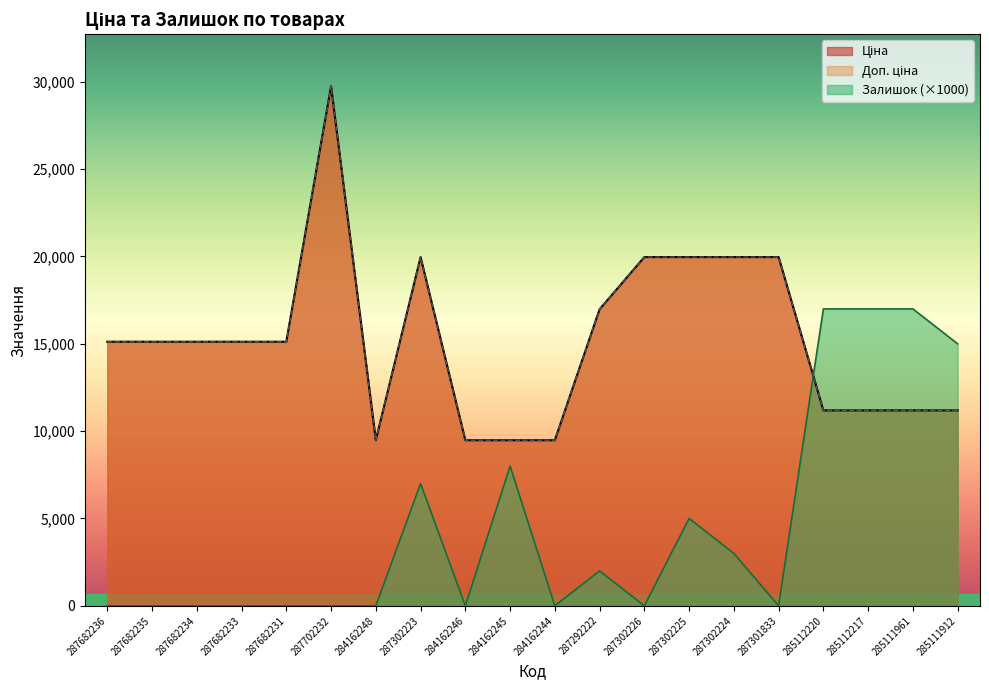

Which has a higher value, 287682235 or 287292222?

287292222